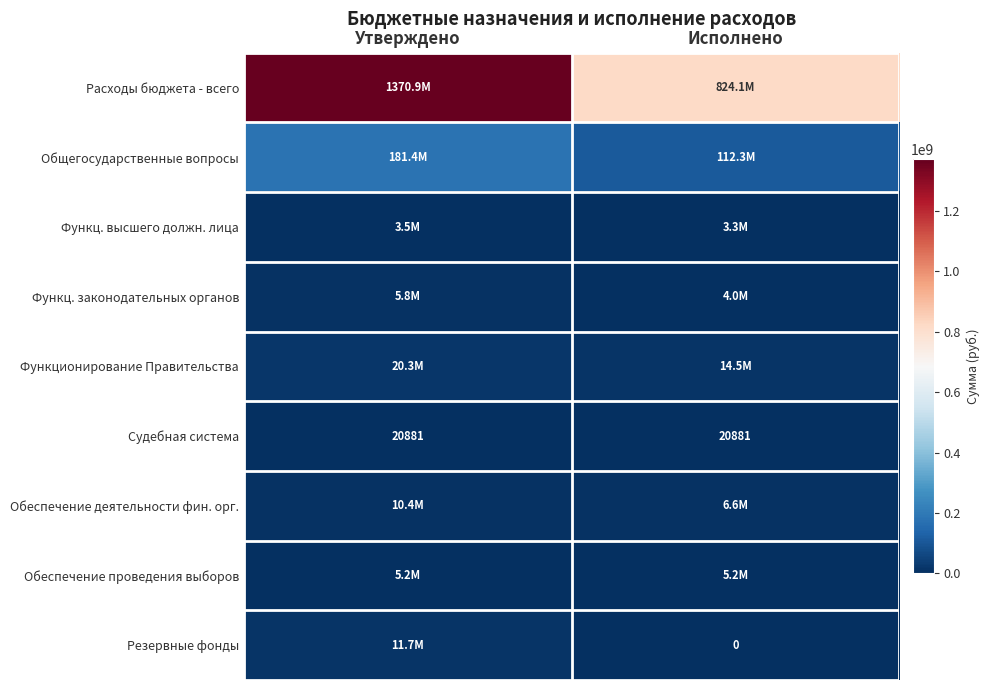

Rank the series at Исполнено from highest to lowest value.

Расходы бюджета - всего, Общегосударственные вопросы, Функционирование Правительства, Обеспечение деятельности фин. орг., Обеспечение проведения выборов, Функц. законодательных органов, Функц. высшего должн. лица, Судебная система, Резервные фонды